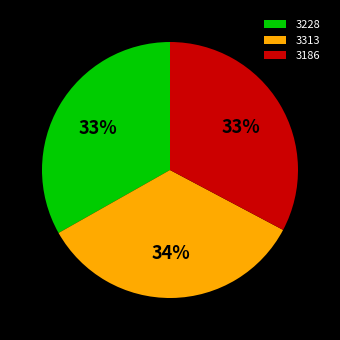

Which slice is the largest?

3313